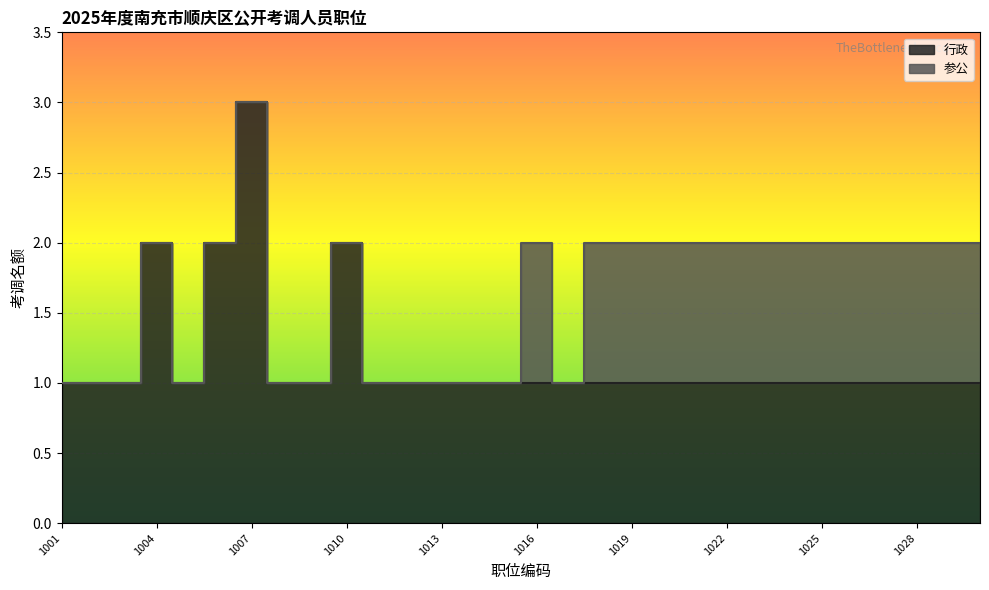

Rank the categories by value from highest to lowest.

1007, 1004, 1006, 1010, 1001, 1002, 1003, 1005, 1008, 1009, 1011, 1012, 1013, 1014, 1015, 1016, 1017, 1018, 1019, 1020, 1021, 1022, 1023, 1024, 1025, 1026, 1027, 1028, 1029, 1030